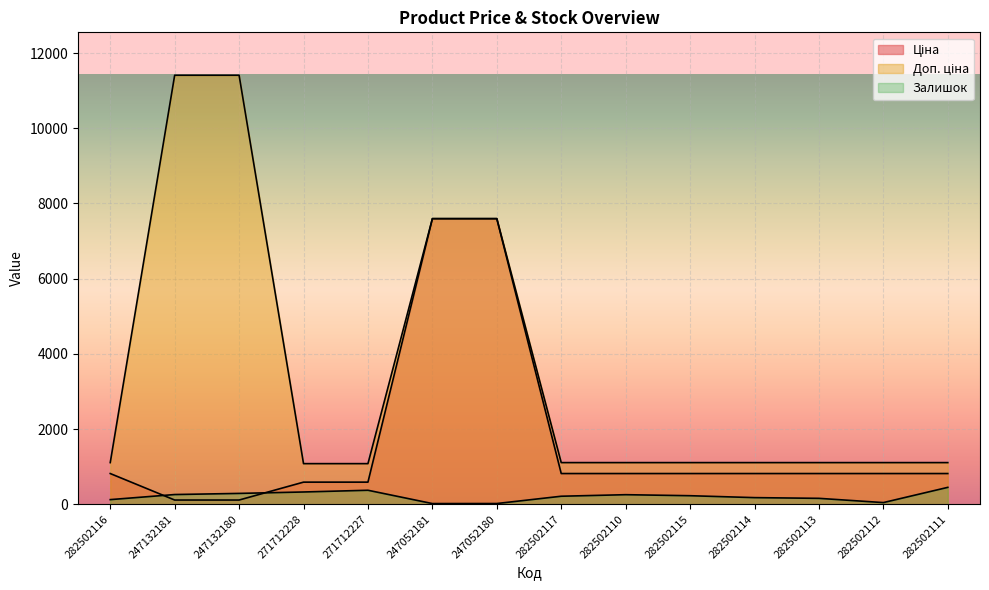

What position from the right is 282502116?

14